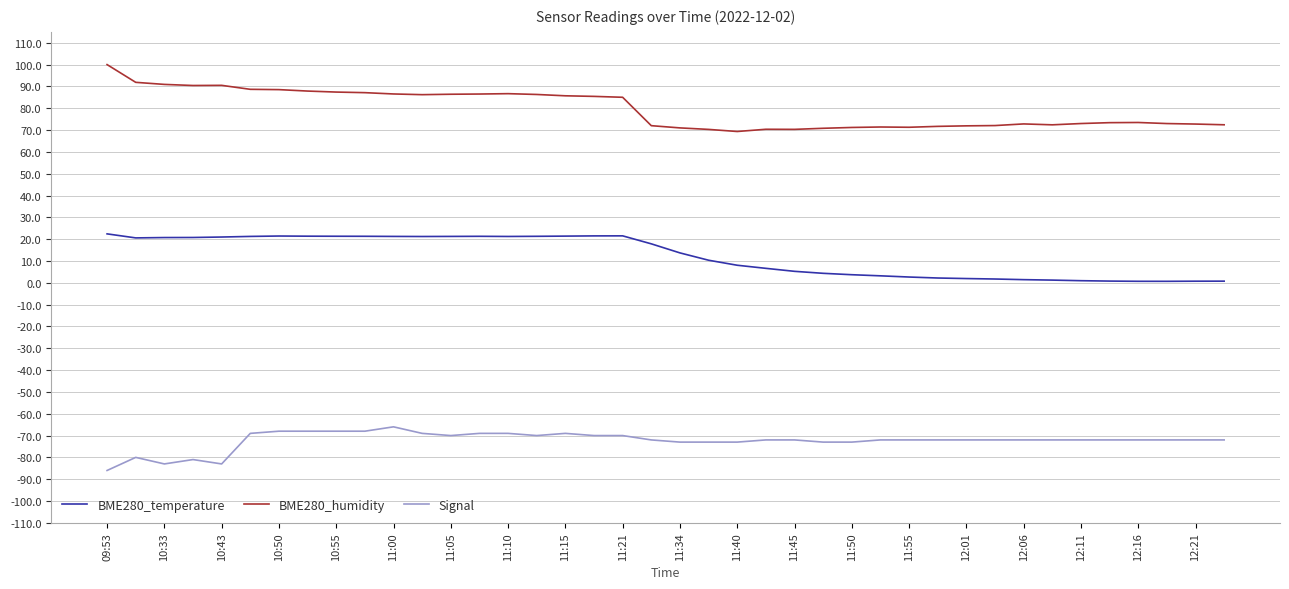

Does the chart have visible grid lines?

Yes